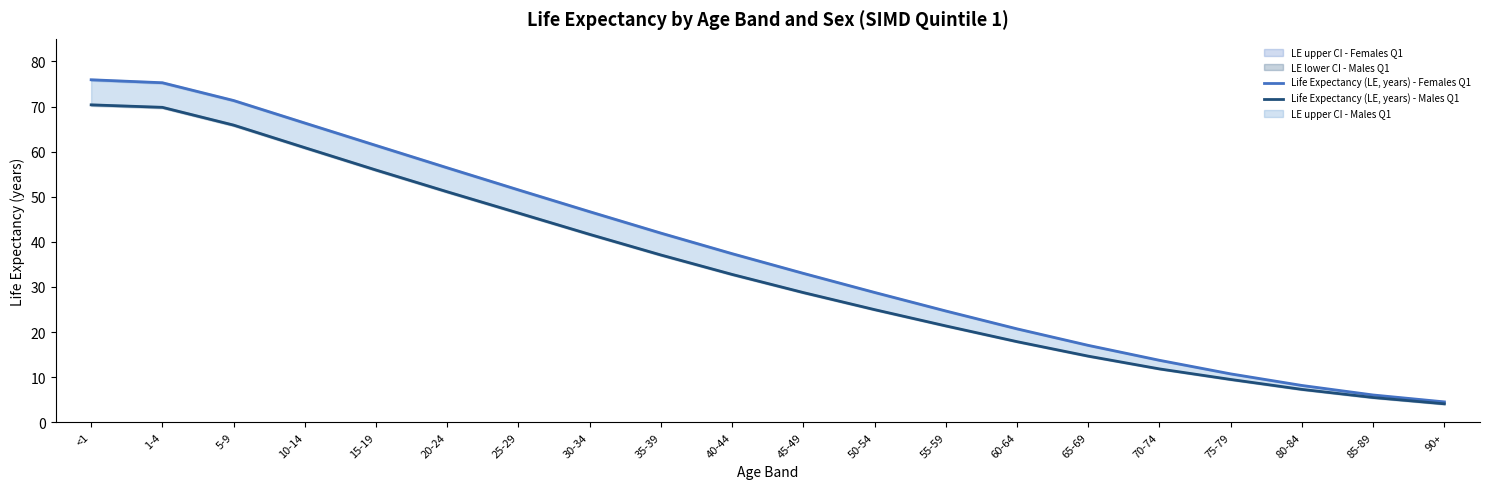

True or false: Life Expectancy (LE, years) - Males Q1 and Life Expectancy (LE, years) - Females Q1 cross at least once.

False